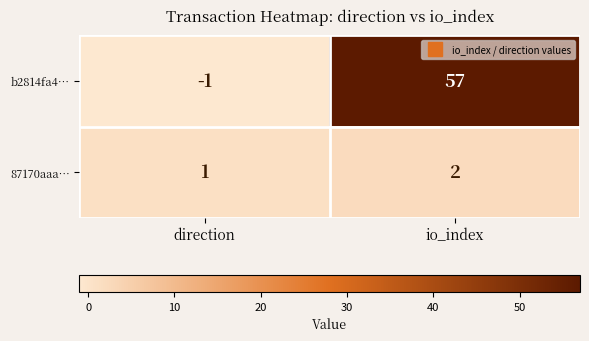

At which category is the sum across all series the highest?

io_index